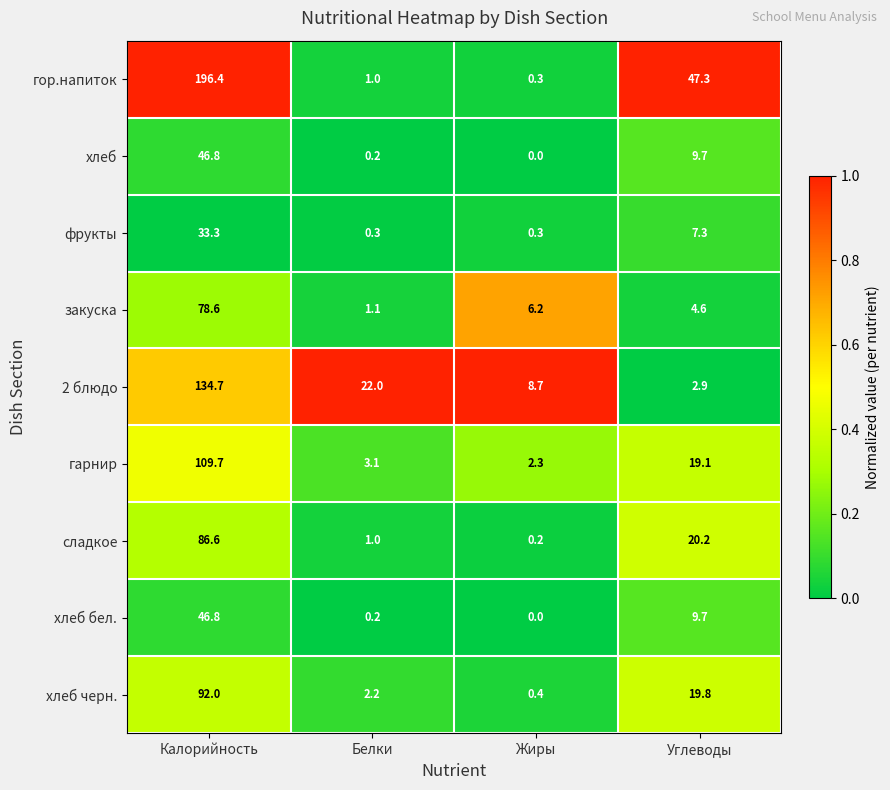

What is the approximate value of гарнир at Углеводы?

19.1